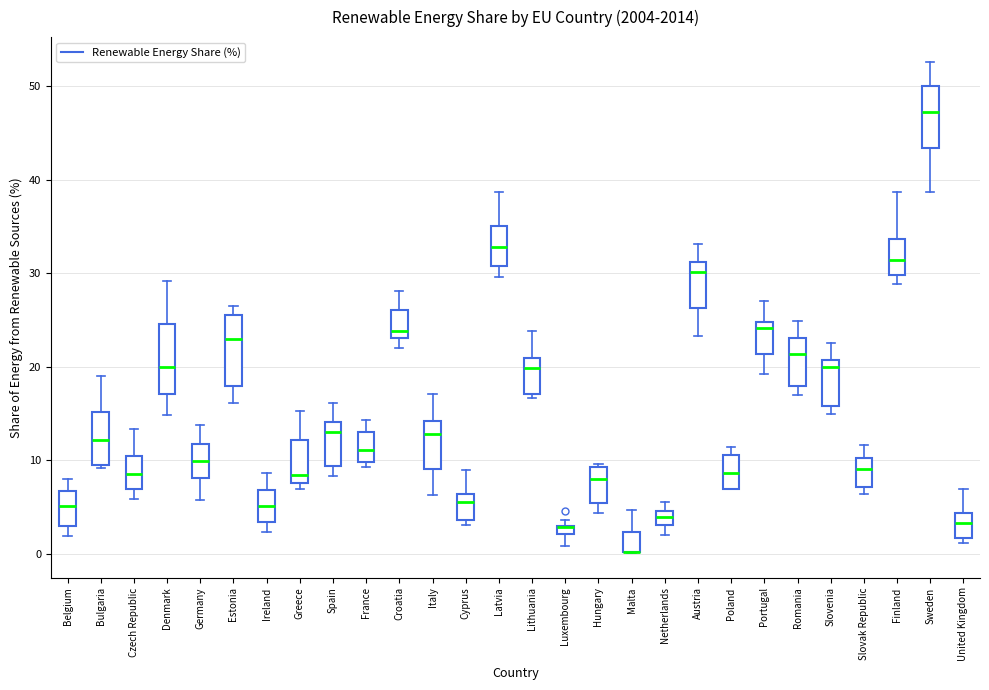

Where is the upper edge of the box for Finland on the y-axis? The values are not printed on the chart, so give them approximately, as read against the axis.

34